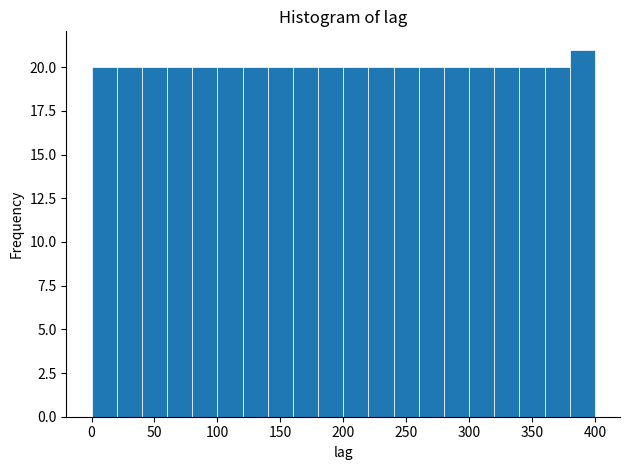

Reading left to right, transcribe this chart: for each bar, give the range it covers on the x-axis and its height. The values are not printed on the chart, so give them approximately, as read against the axis.

0 to 20: 20
20 to 40: 20
40 to 60: 20
60 to 80: 20
80 to 100: 20
100 to 120: 20
120 to 140: 20
140 to 160: 20
160 to 180: 20
180 to 200: 20
200 to 220: 20
220 to 240: 20
240 to 260: 20
260 to 280: 20
280 to 300: 20
300 to 320: 20
320 to 340: 20
340 to 360: 20
360 to 380: 20
380 to 400: 21